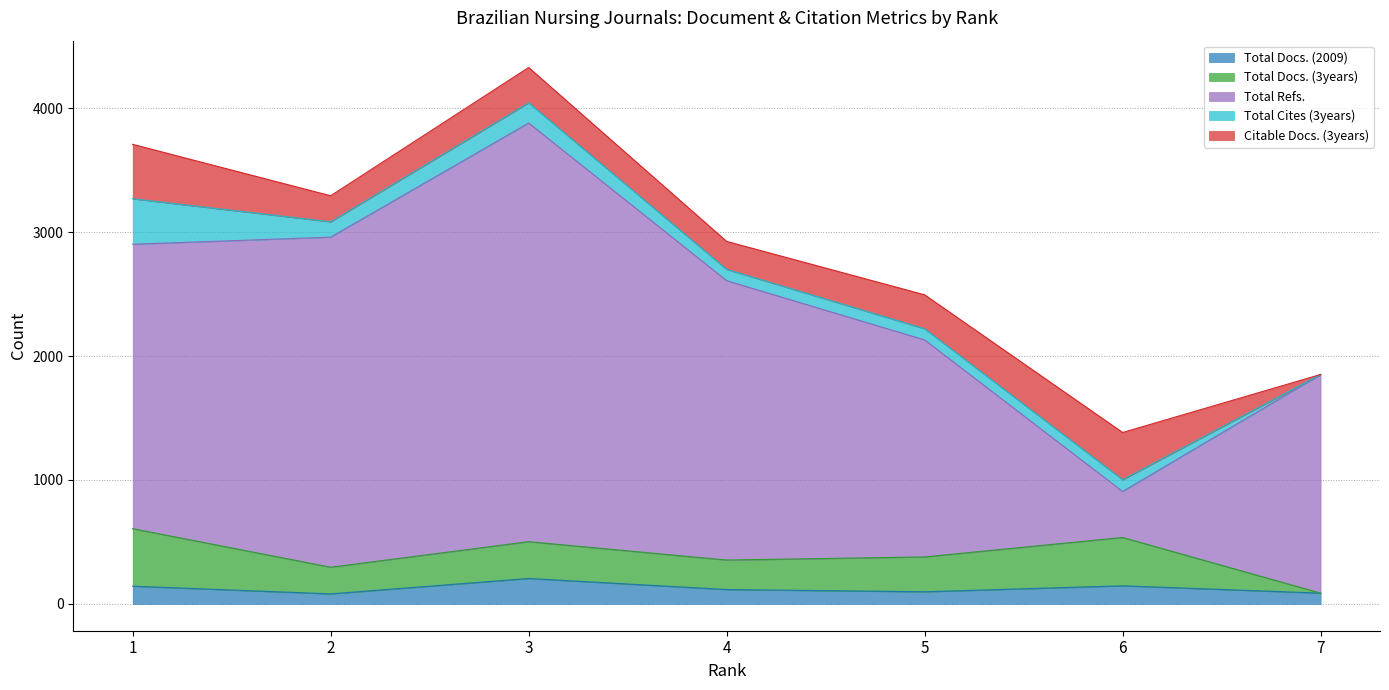

At which category is the sum across all series the highest?

3